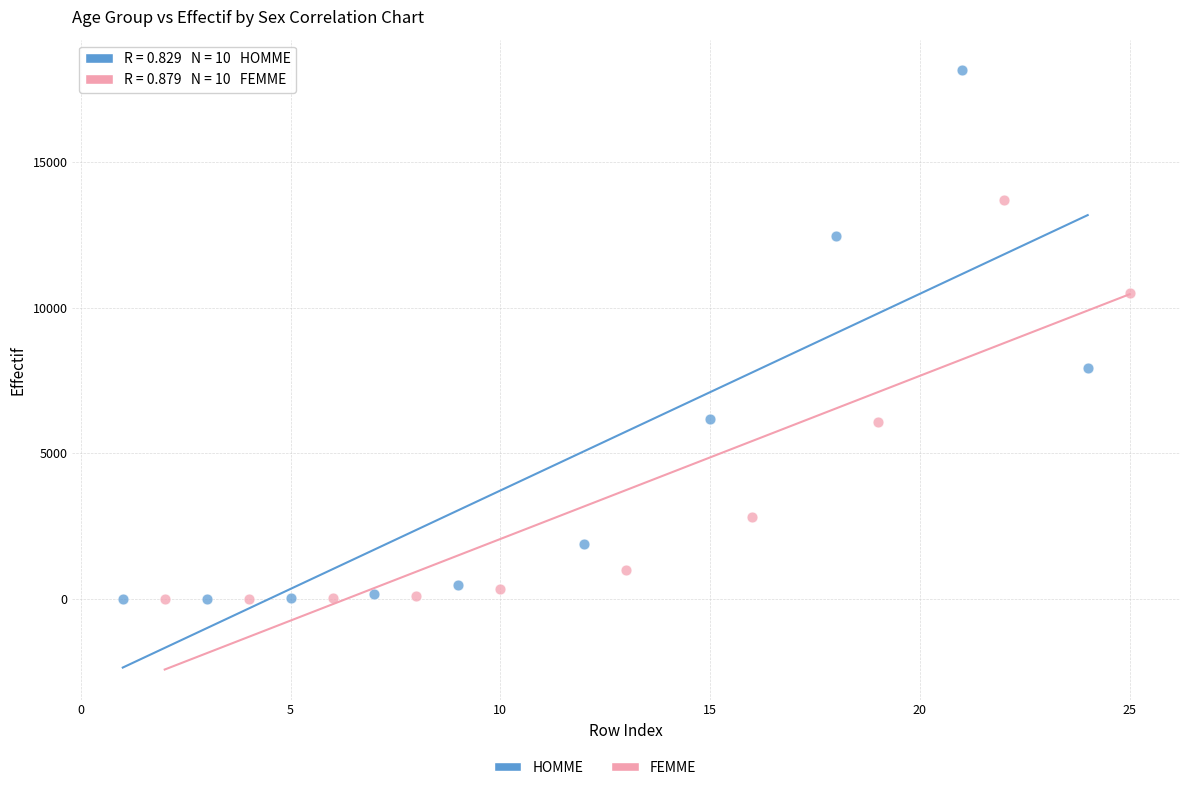

Which series contains the highest Y value?

HOMME